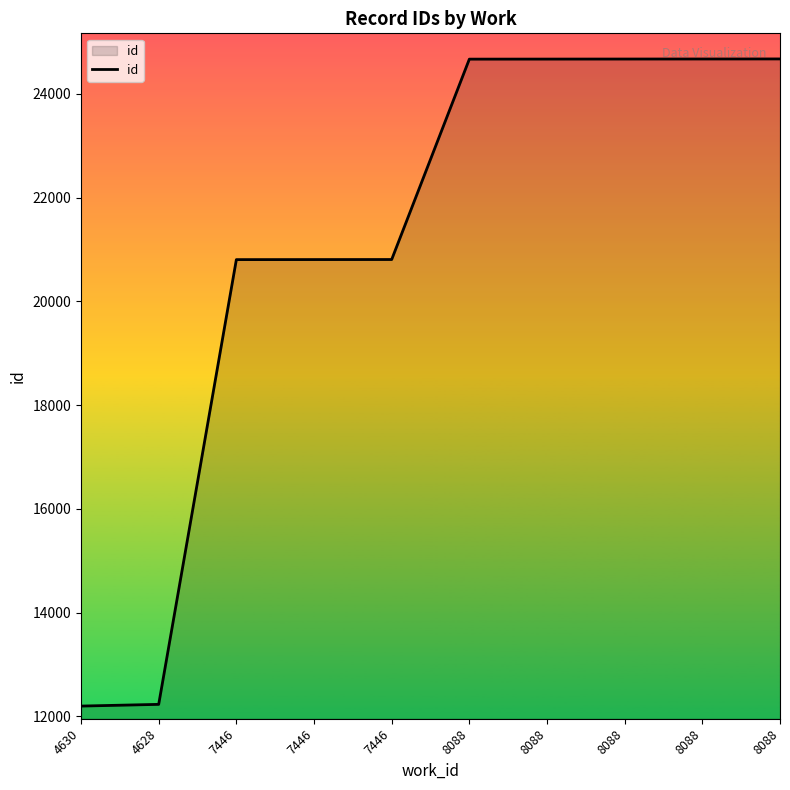

Which label corresponds to the largest value in the chart?

8088